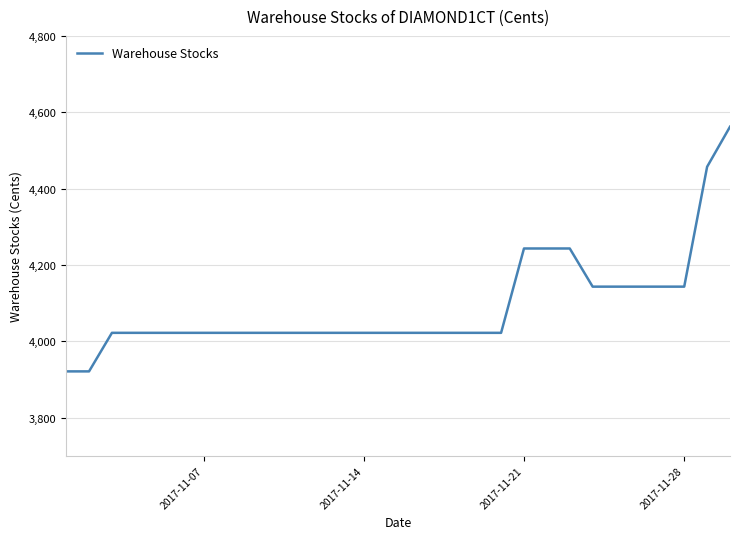

What is the greatest value displayed?

4562